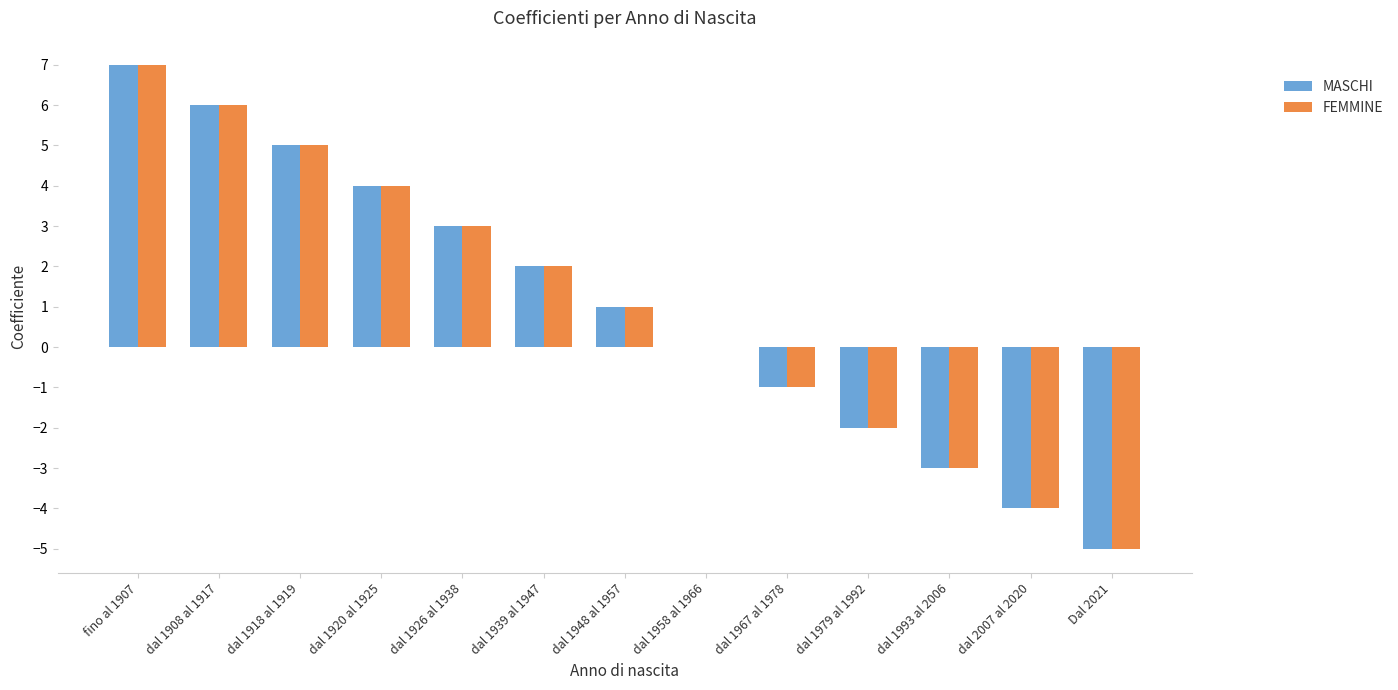

True or false: FEMMINE has a value of -6 at dal 2007 al 2020.

False